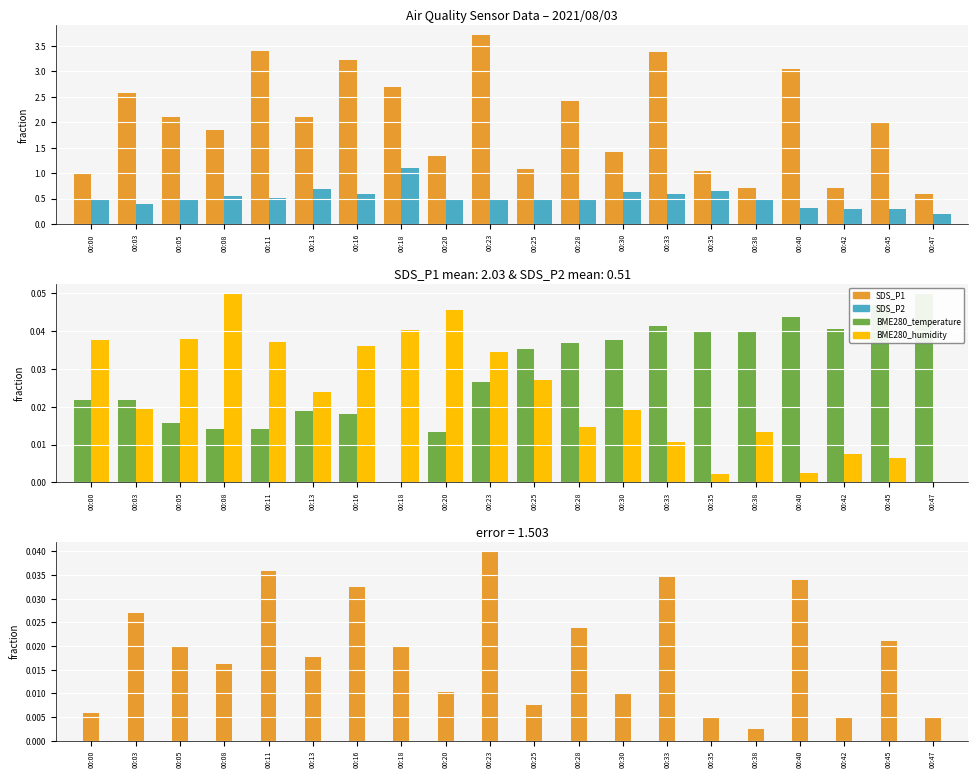

Which category has the highest value in the SDS_P1 - SDS_P2 series?

00:23